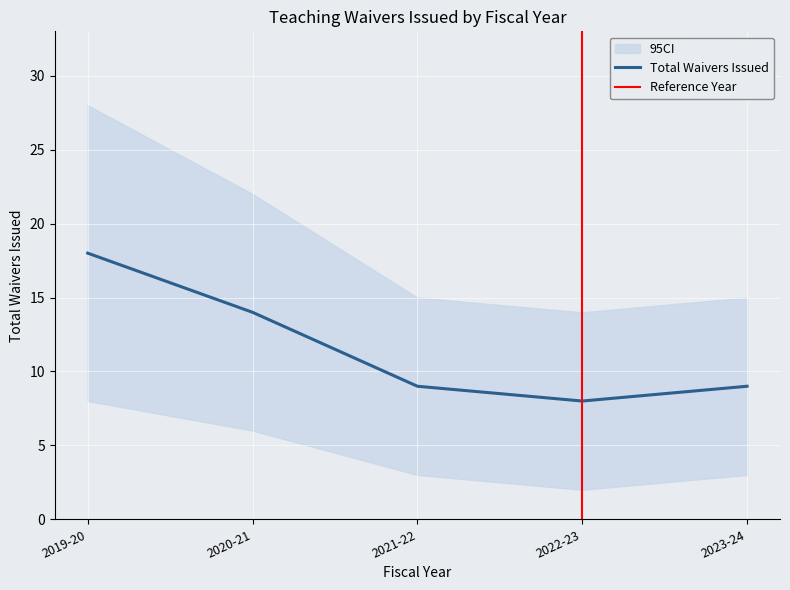

The value of Total Waivers Issued at 2023-24 is 9. True or false?

True